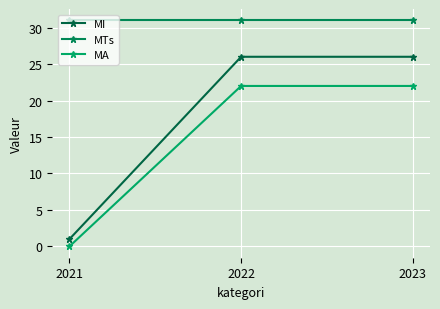

Which series has the largest total across all categories?

MTs